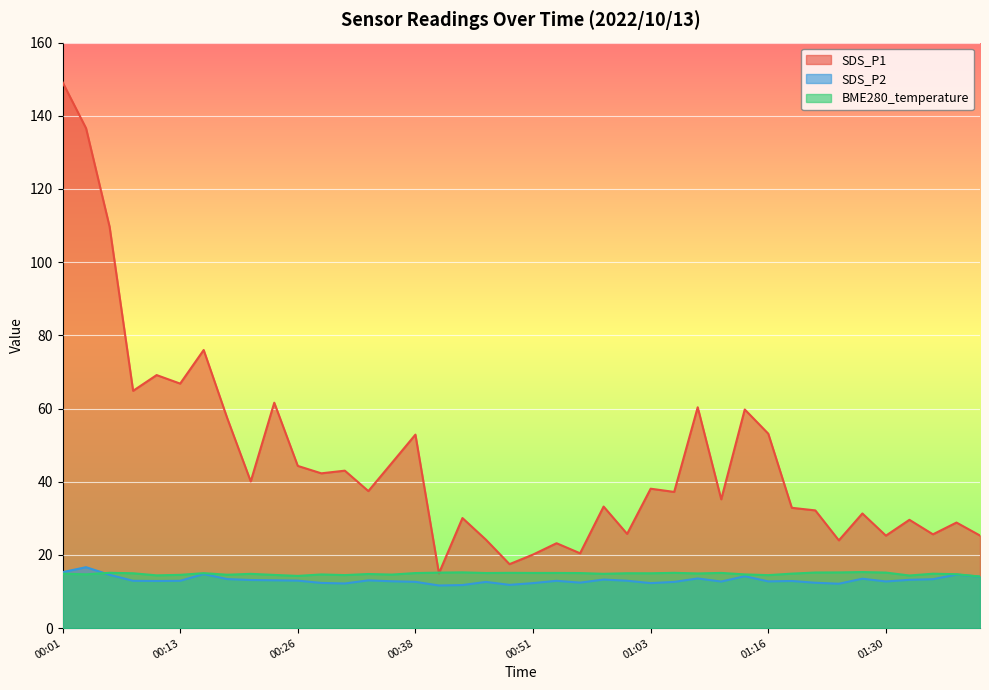

True or false: SDS_P1 and SDS_P2 intersect in this chart.

False